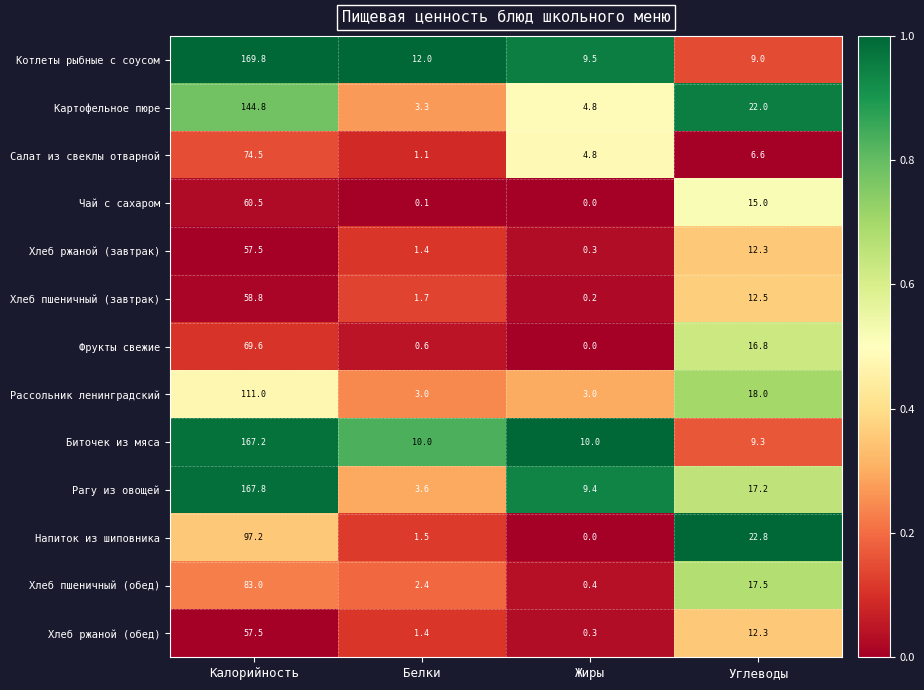

At which label is Фрукты свежие closest to 34?

Углеводы